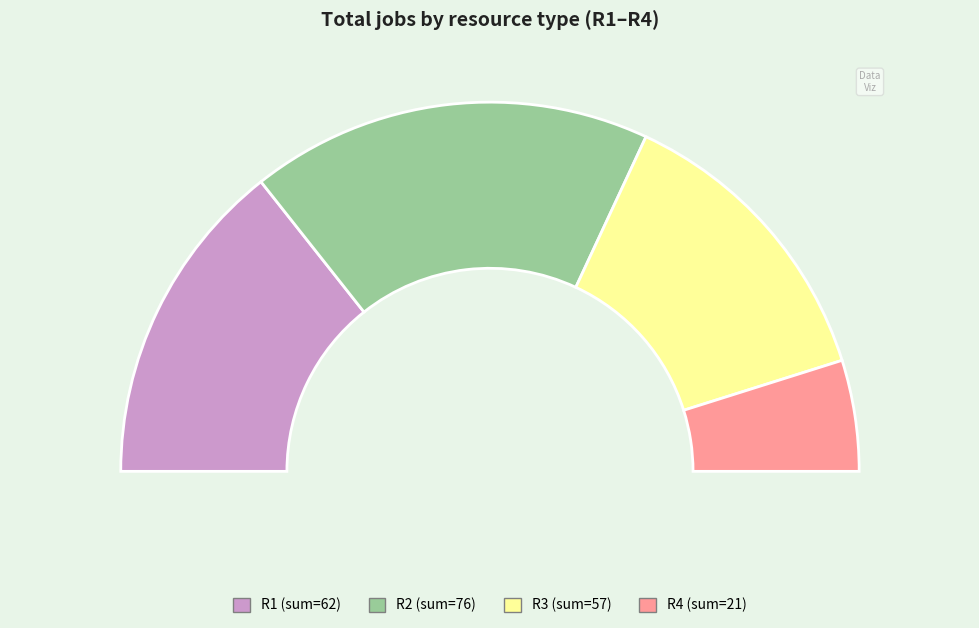

Do R1 and R3 together represent more than half of the pie?

Yes